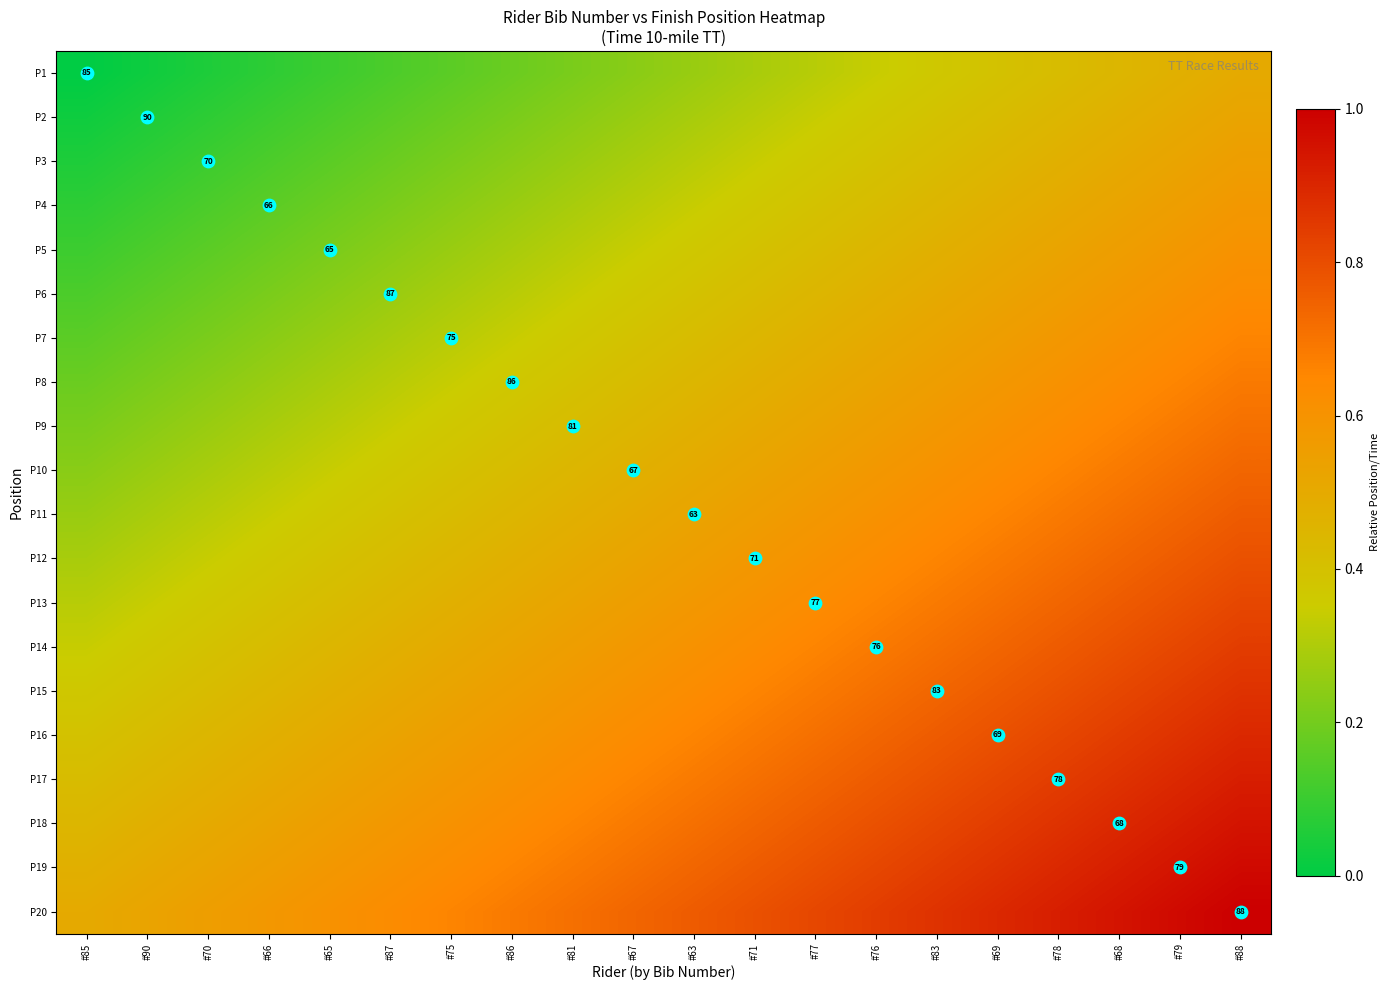

What is the minimum value for P11?

0.3